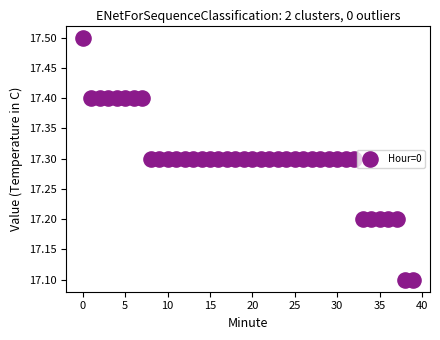

What is the range of Y values (max minus min)?

0.4